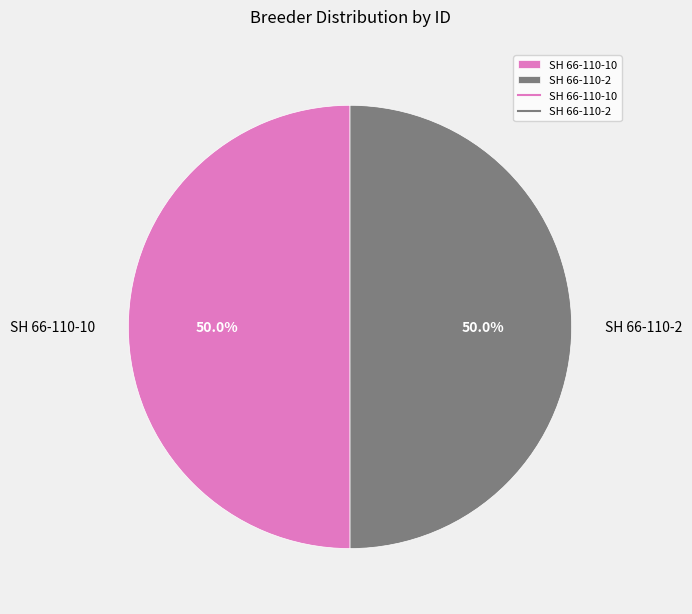

The SH 66-110-2 slice represents 50% of the pie. True or false?

True